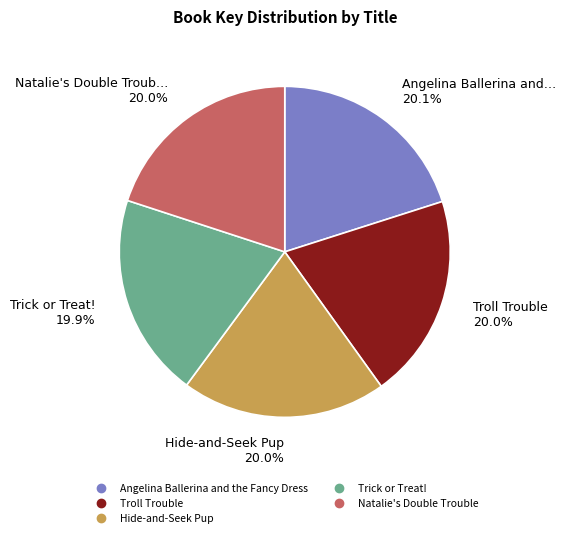

What percentage do Troll Trouble and Angelina Ballerina and the Fancy Dress together represent?

40.1%